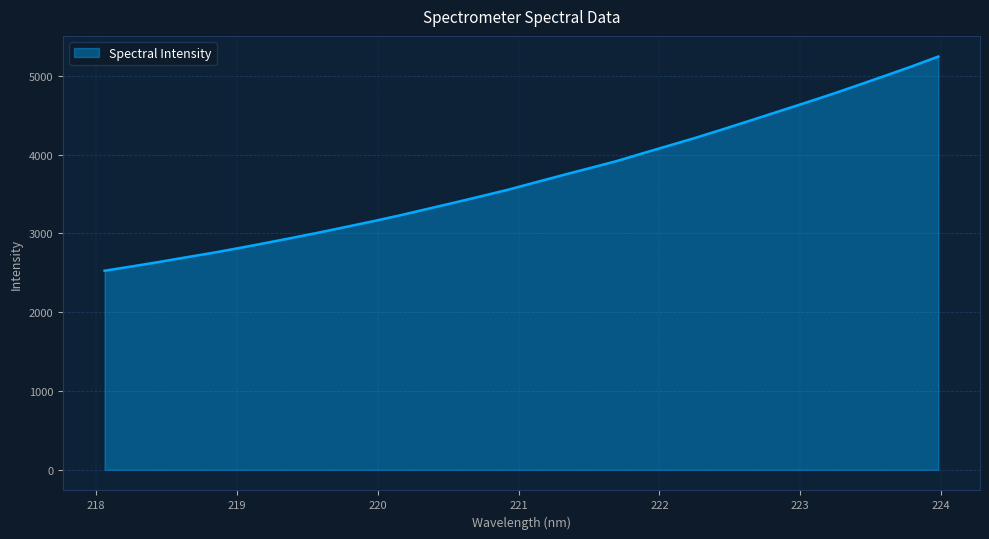

What is the difference between the maximum and minimum values?

2717.2